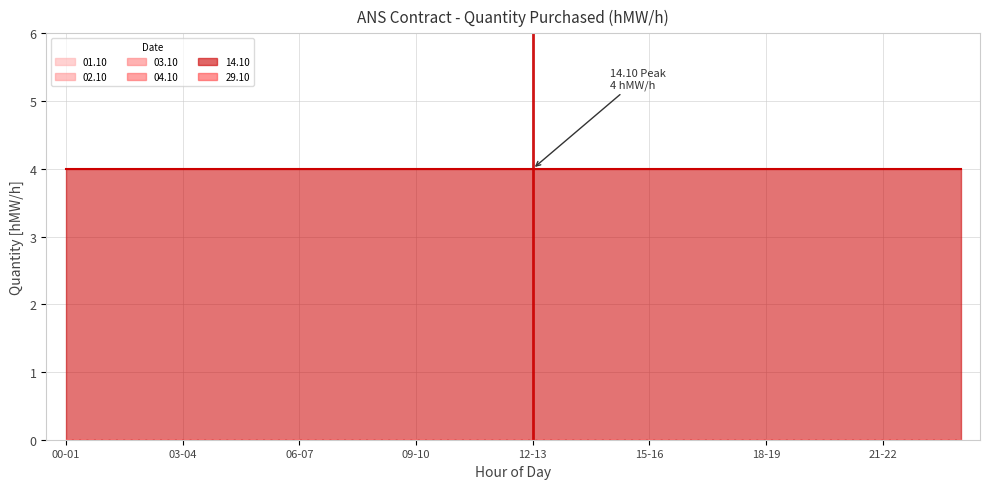

At which category is the sum across all series the highest?

00-01